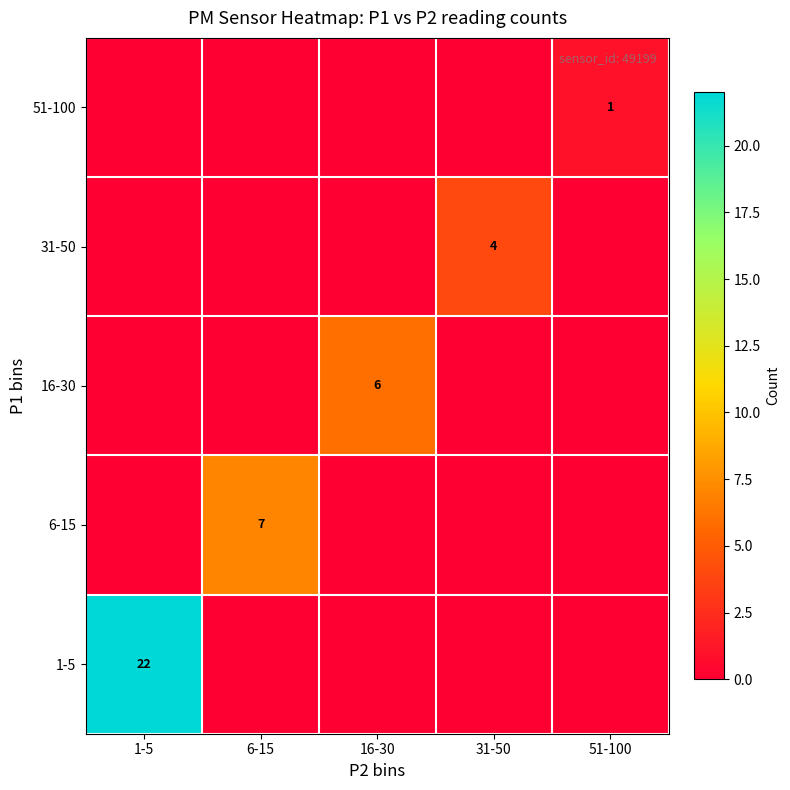

At how many categories does at least one series exceed 15?

1